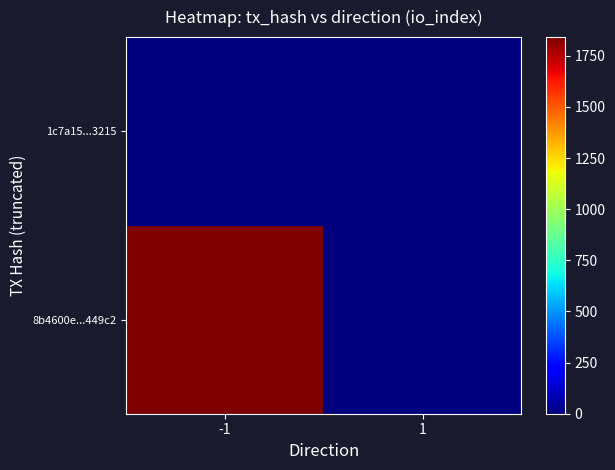

Rank the series by their average value, from highest to lowest.

8b4600e...449c2, 1c7a15...3215